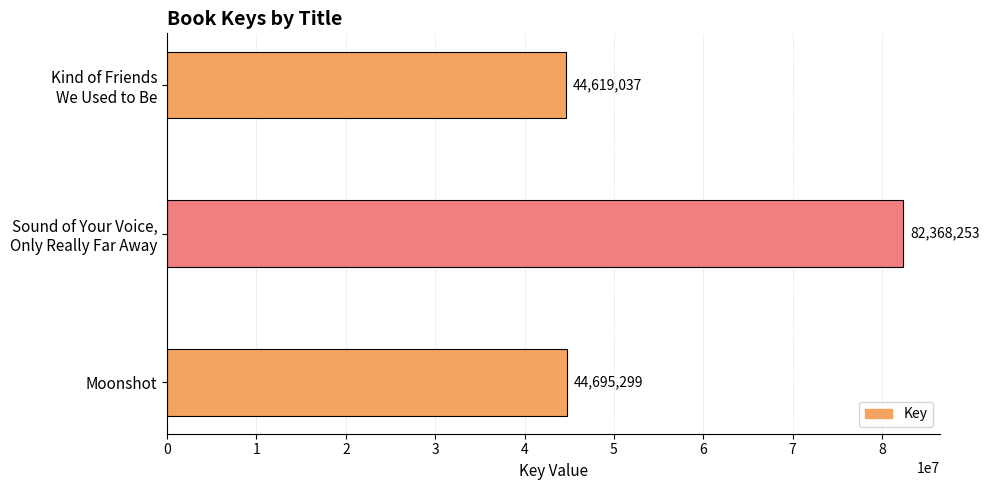

What is the smallest value displayed?

44619037